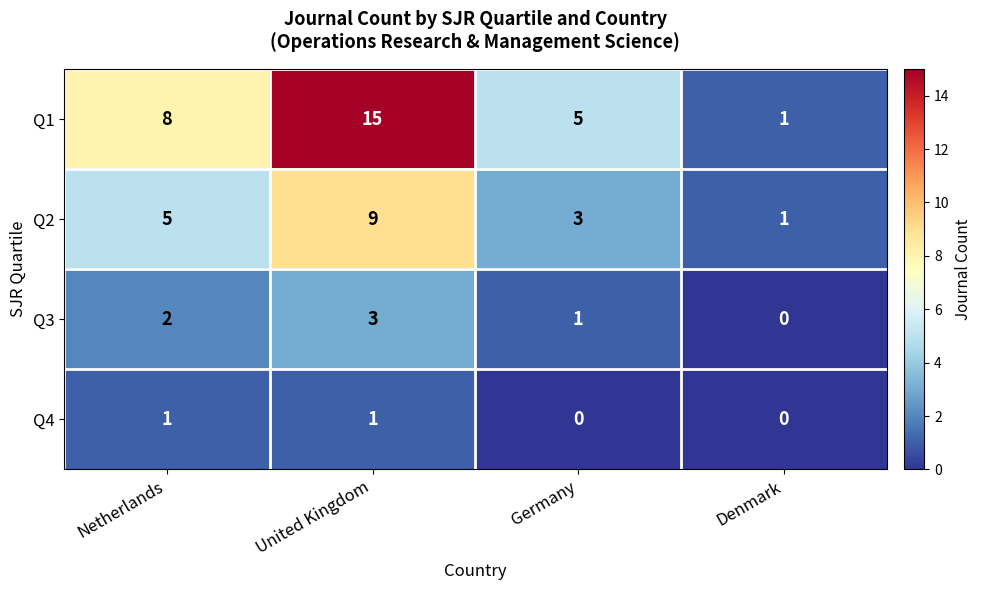

How many distinct data groups are displayed?

4